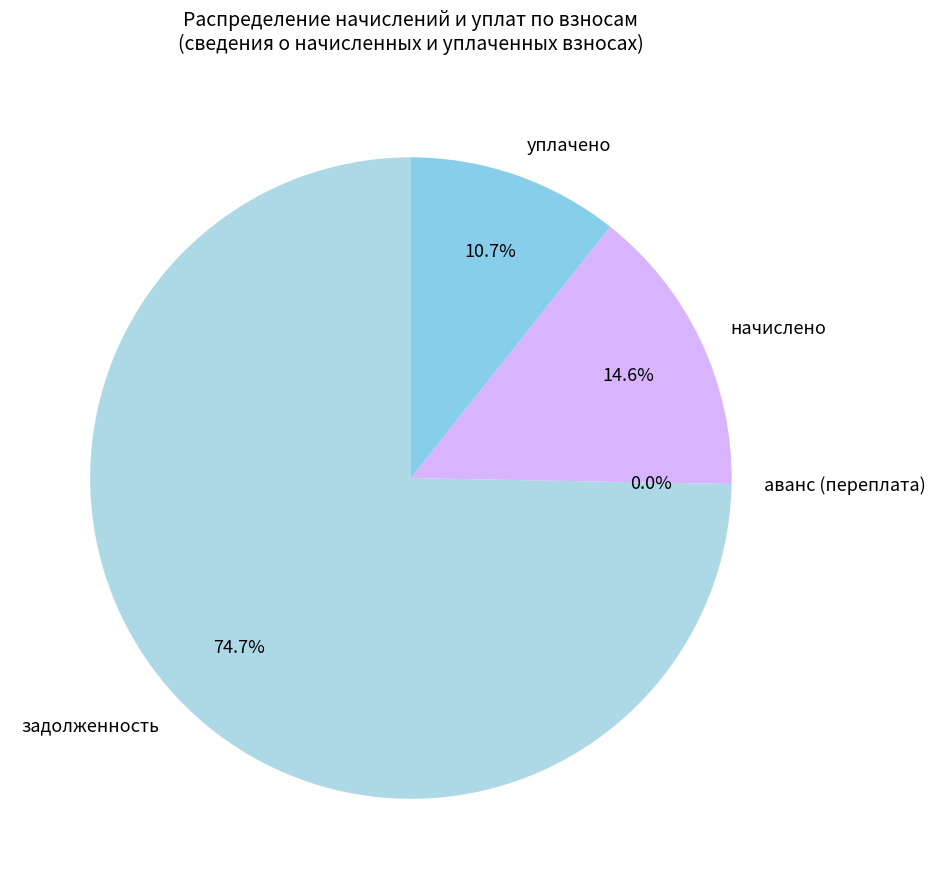

Combined, what portion of the pie is начислено and задолженность?

89.3%